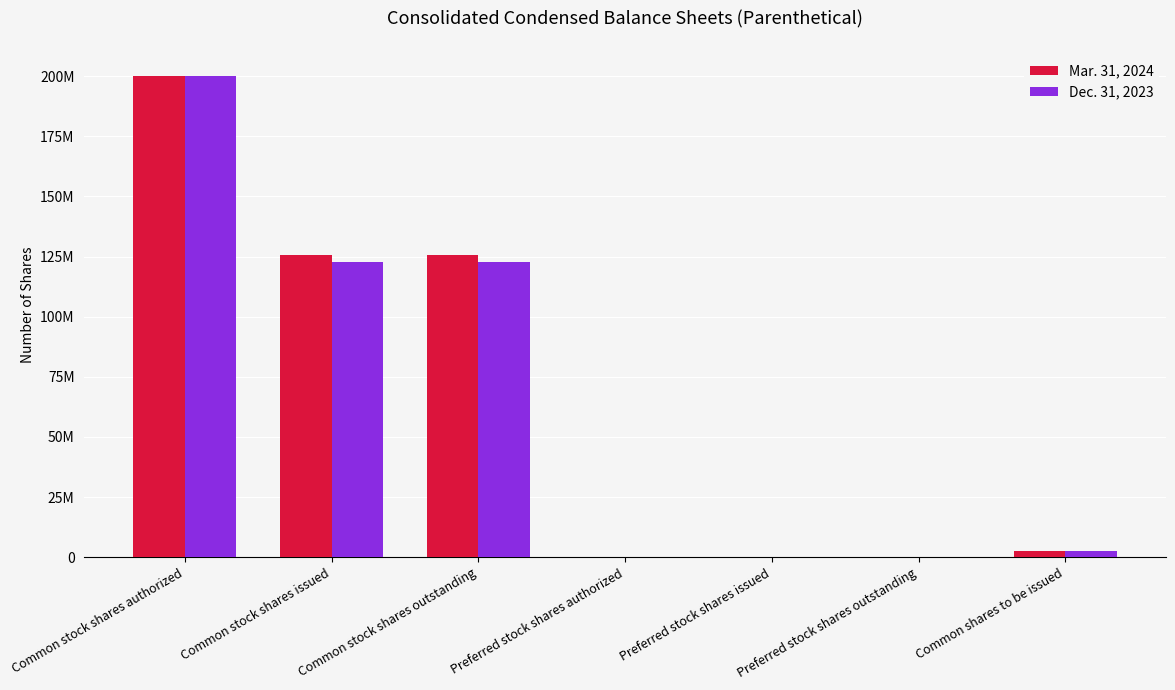

True or false: Dec. 31, 2023 has a value of 34892 at Preferred stock shares outstanding.

False